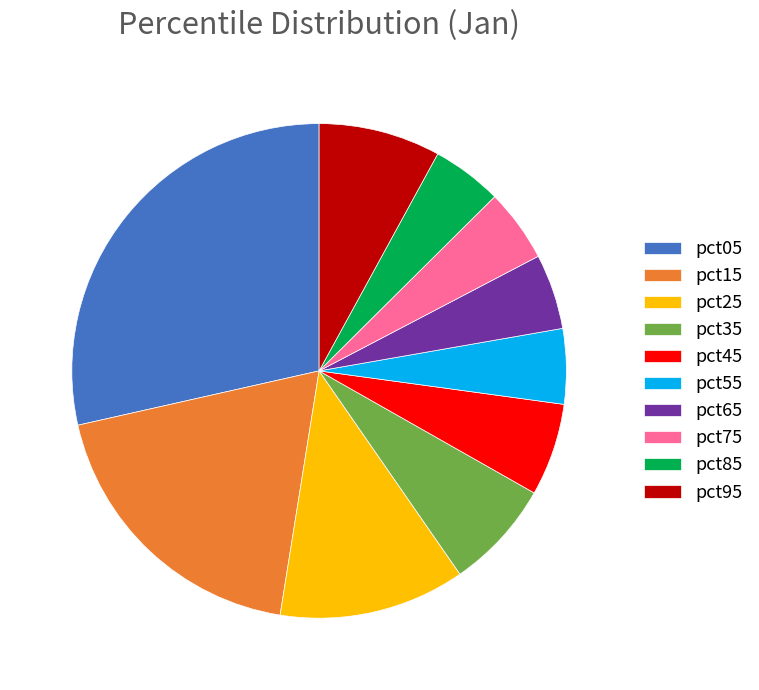

Does pct05 account for over 50% of the chart?

No